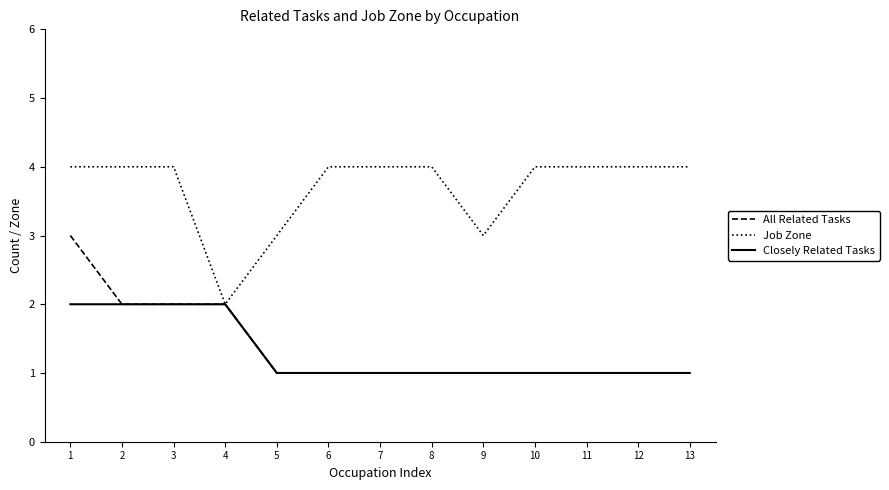

Is the value of All Related Tasks at 13 greater than the value of Job Zone at 13?

No